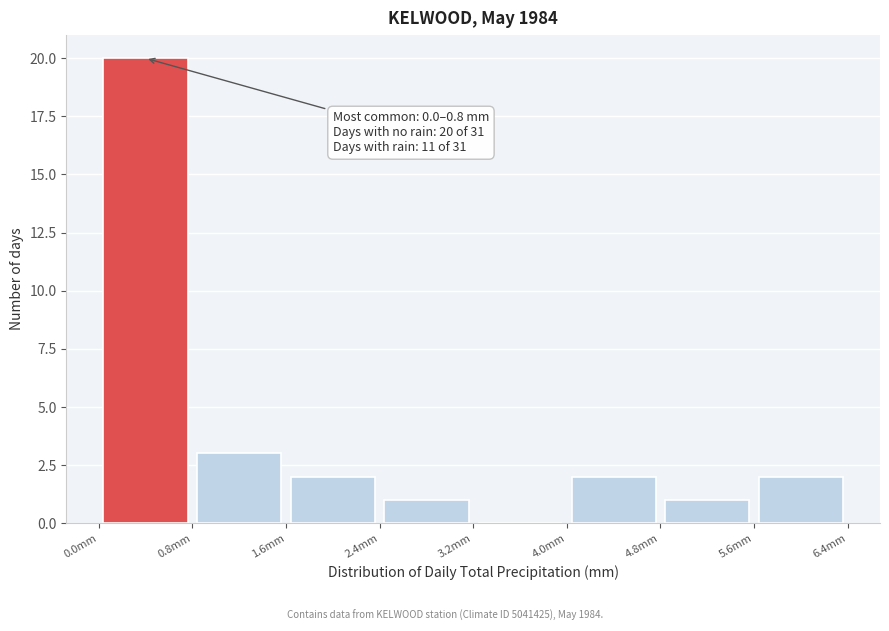

Over which range of the x-axis is the bar tallest?

0.0 to 0.8